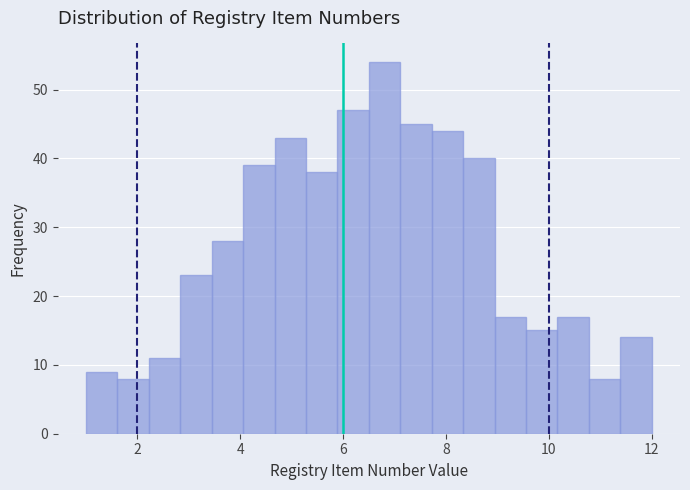

Read against the x-axis, roughly where is the centre of the tallest bar?

6.8